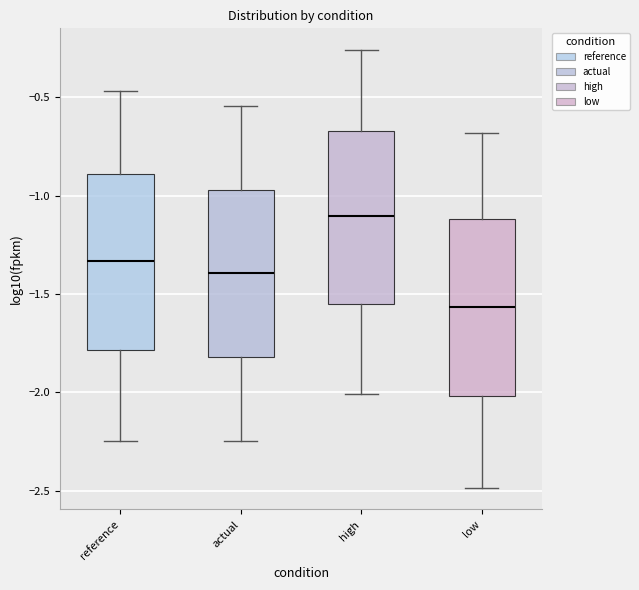

Where does the lower whisker of the box for high end on the y-axis? The values are not printed on the chart, so give them approximately, as read against the axis.

-2.00